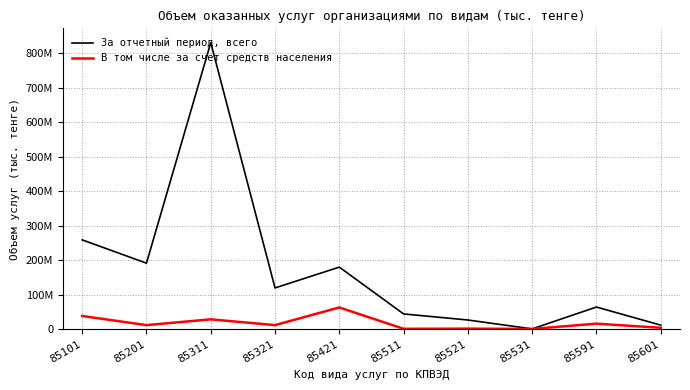

In За отчетный период, всего, how many points are lower than both neighbors (excluding endpoints)?

3